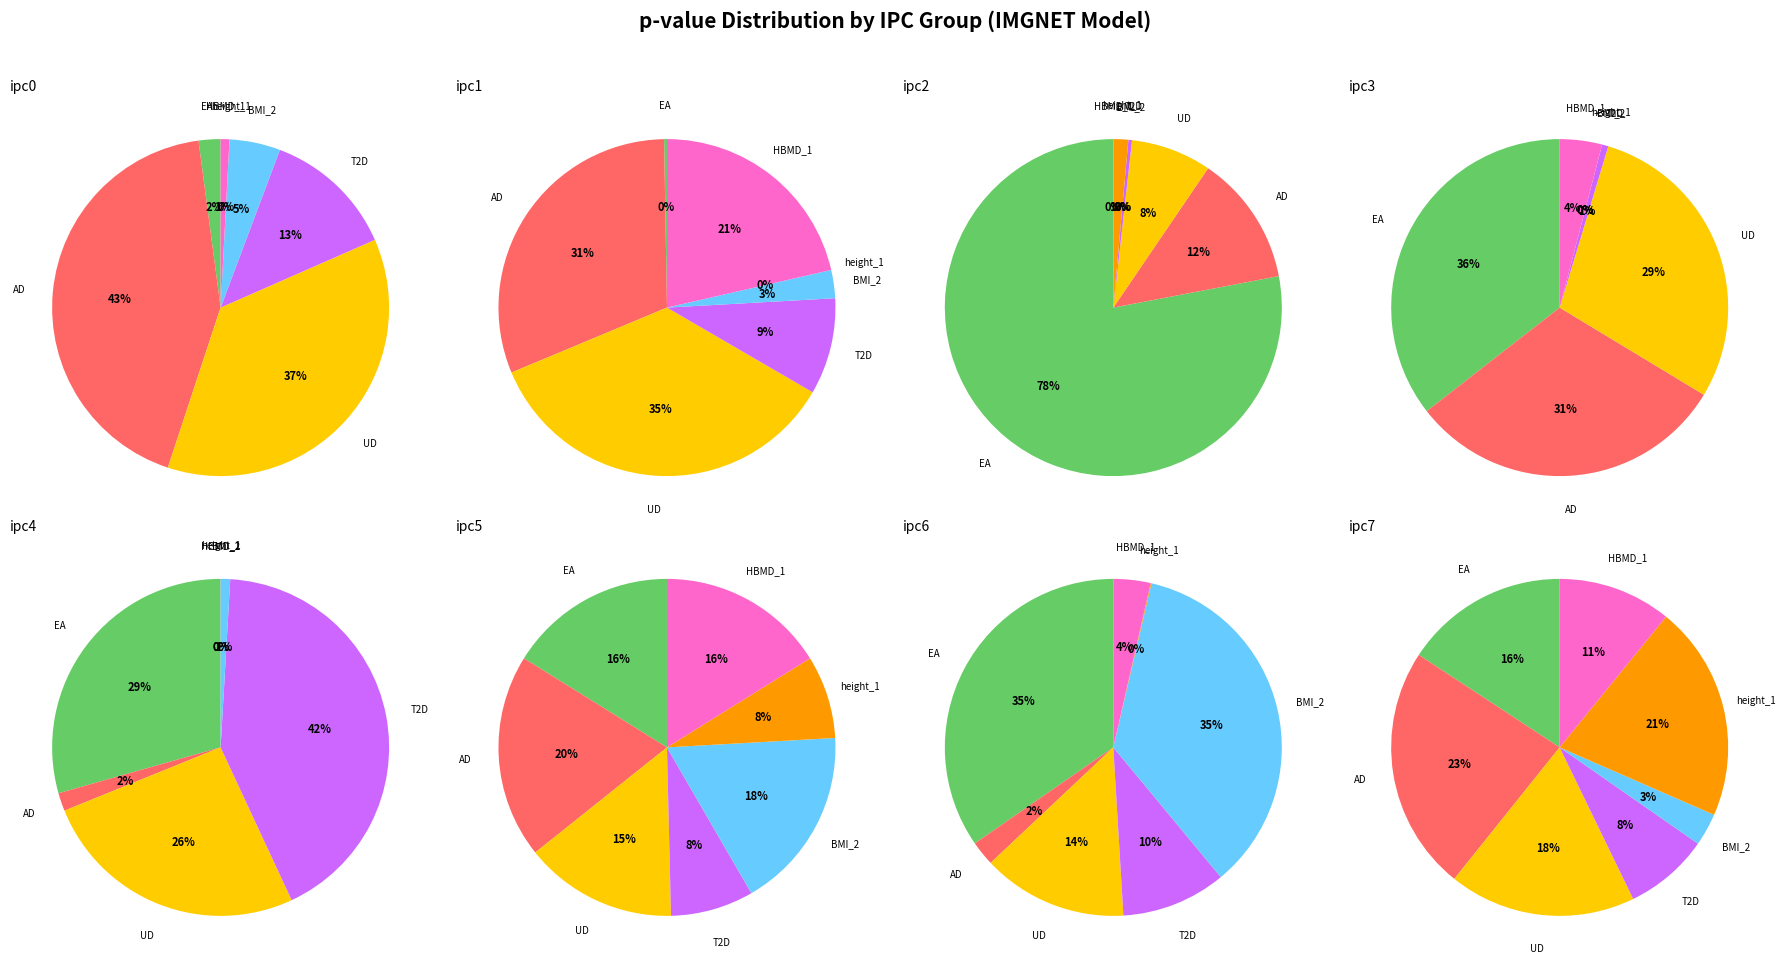

Does any single category account for the majority?

No